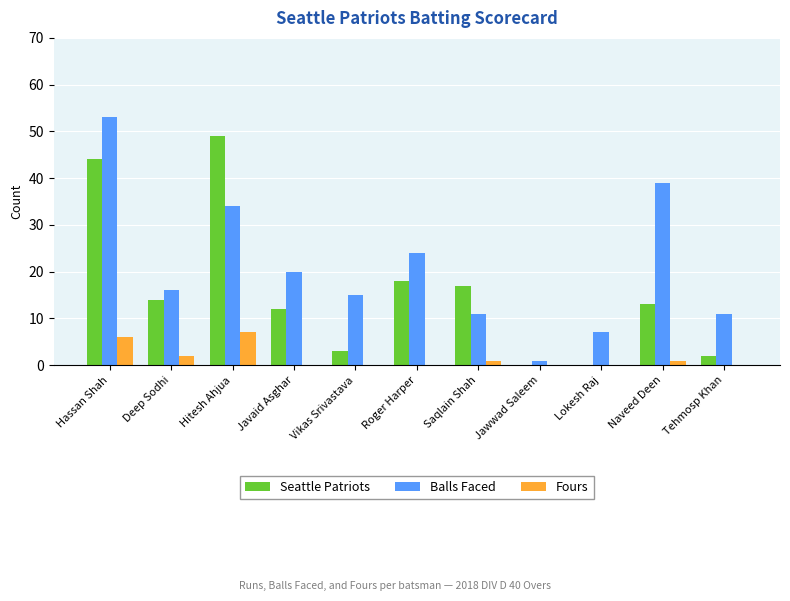

What is the sum of all Seattle Patriots values?

172